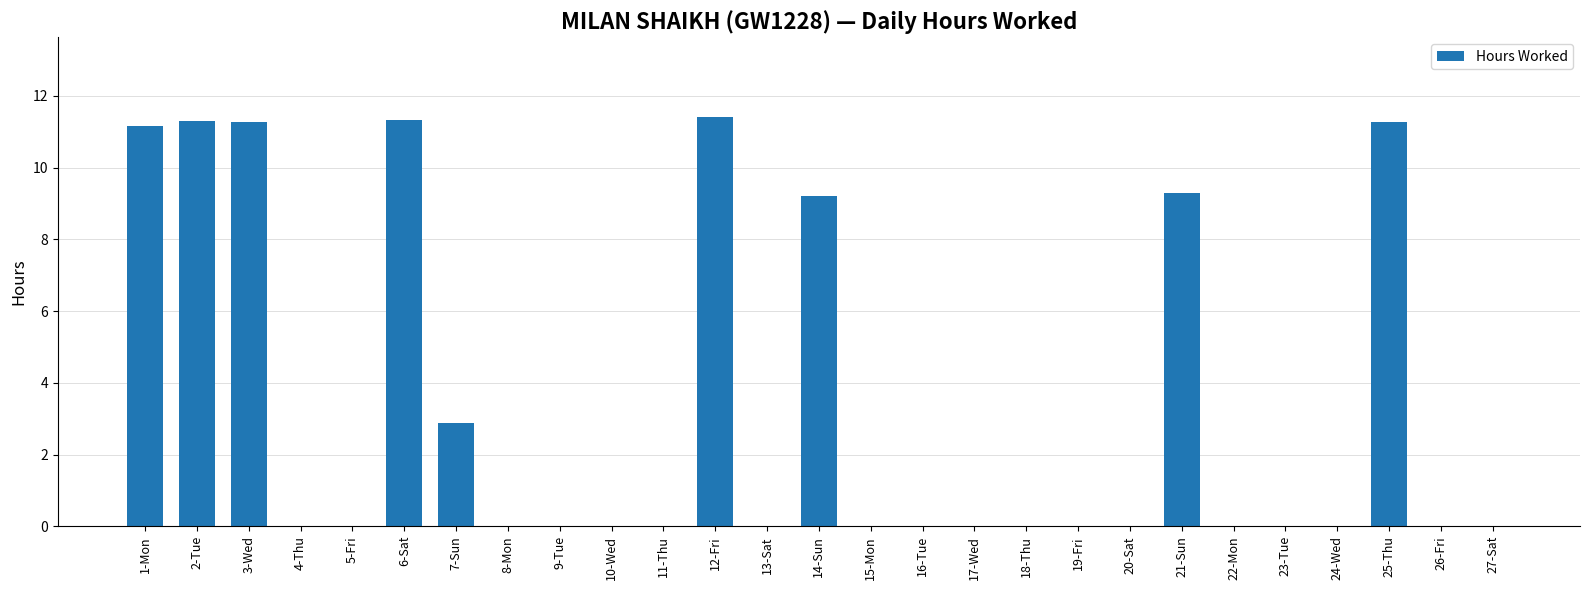

The chart shows a value of 20.2 at 6-Sat. True or false?

False